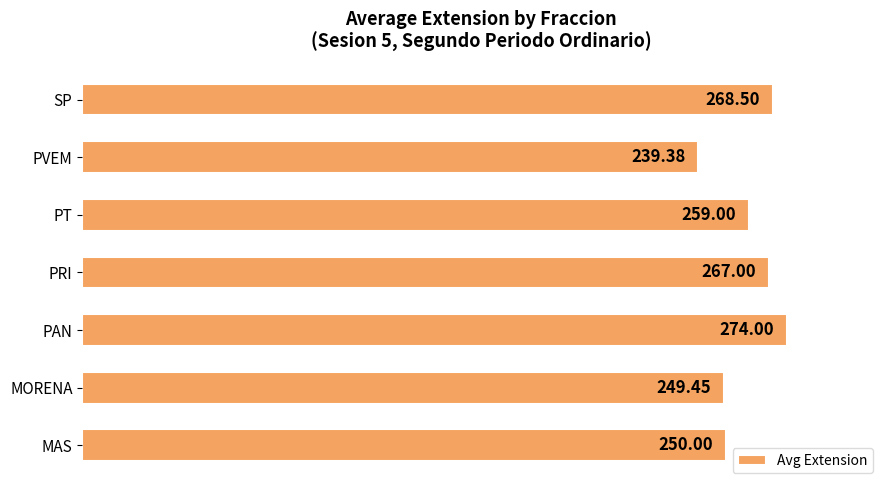

What is the change in value from MORENA to PVEM?

-10.1